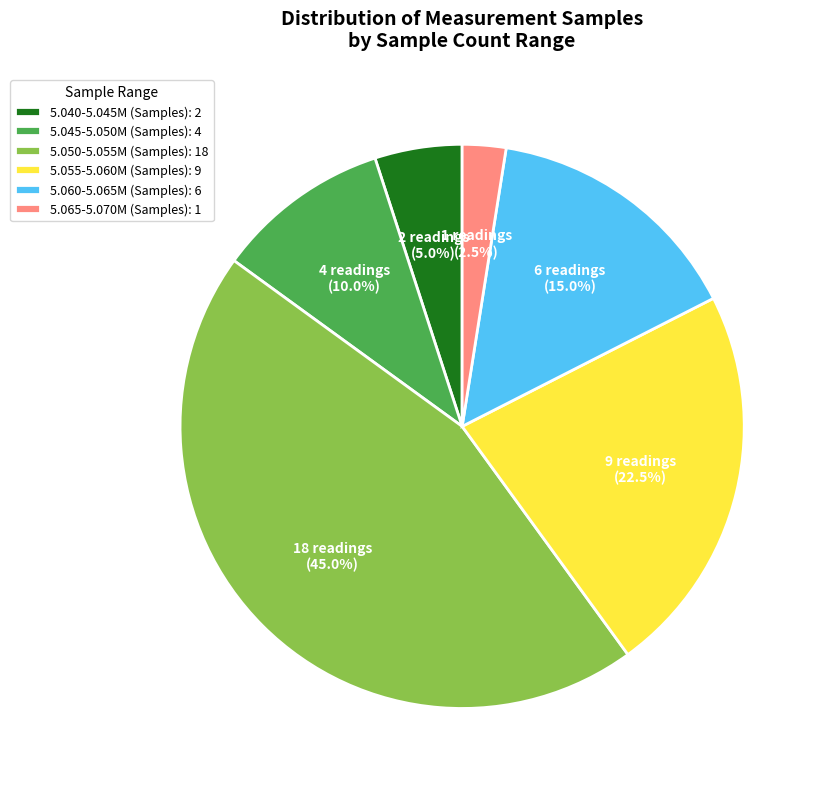

How many slices are in this pie chart?

6